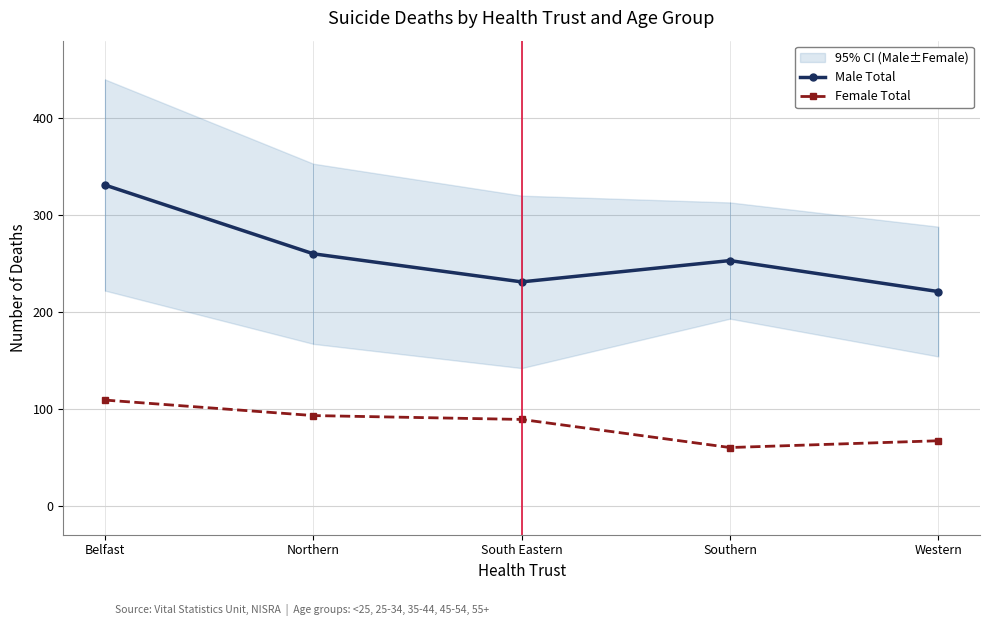

List the series in order of their peak value, lowest first.

Female Total, Male Total